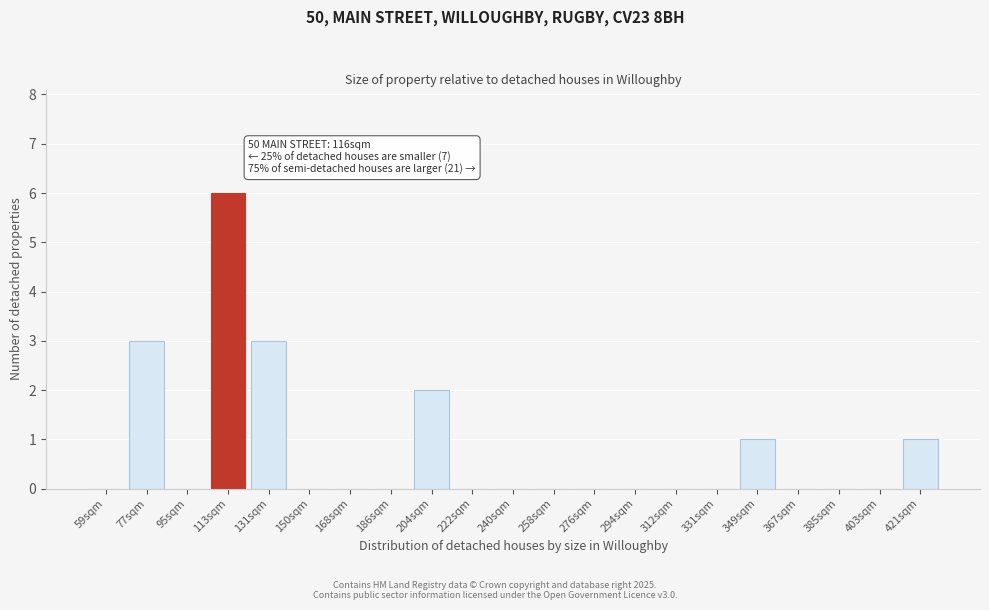

Reading right to left, what are all the values shown in this chart?

421sqm=1	403sqm=0	385sqm=0	367sqm=0	349sqm=1	331sqm=0	312sqm=0	294sqm=0	276sqm=0	258sqm=0	240sqm=0	222sqm=0	204sqm=2	186sqm=0	168sqm=0	150sqm=0	131sqm=3	113sqm=6	95sqm=0	77sqm=3	59sqm=0